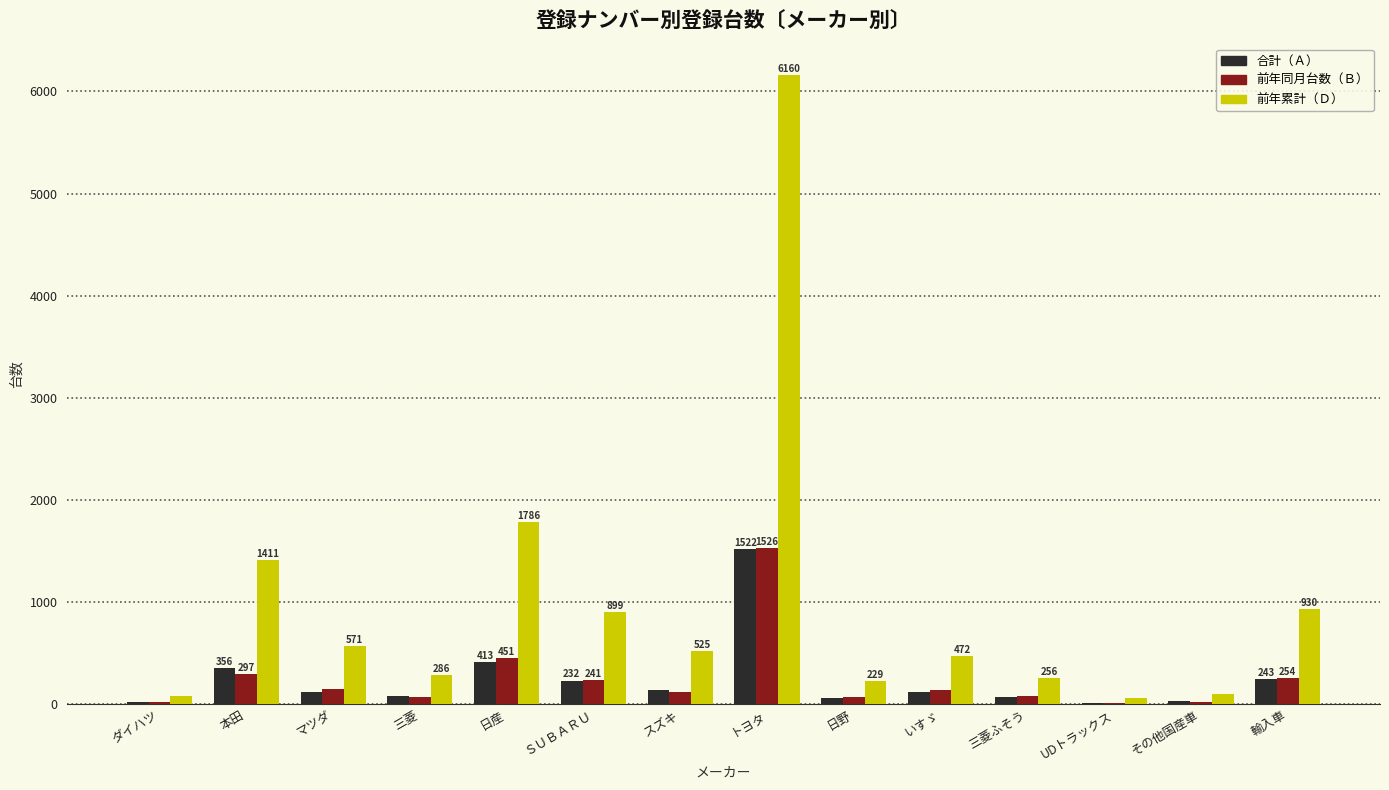

What is the approximate value of 合計（Ａ） at 三菱ふそう?

73